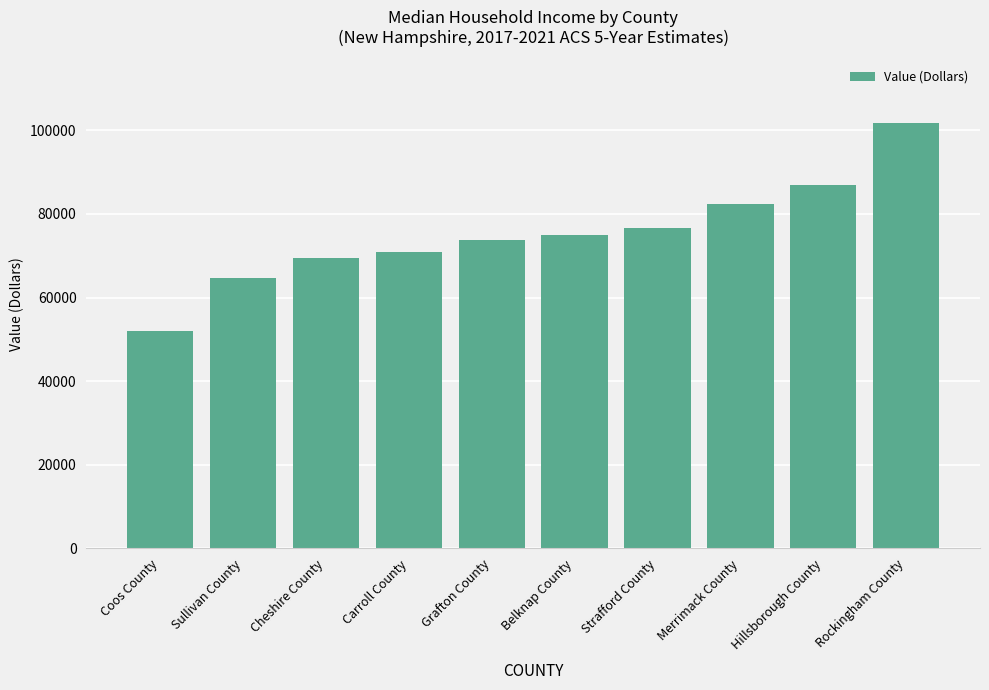

Rank the categories by value from lowest to highest.

Coos County, Sullivan County, Cheshire County, Carroll County, Grafton County, Belknap County, Strafford County, Merrimack County, Hillsborough County, Rockingham County